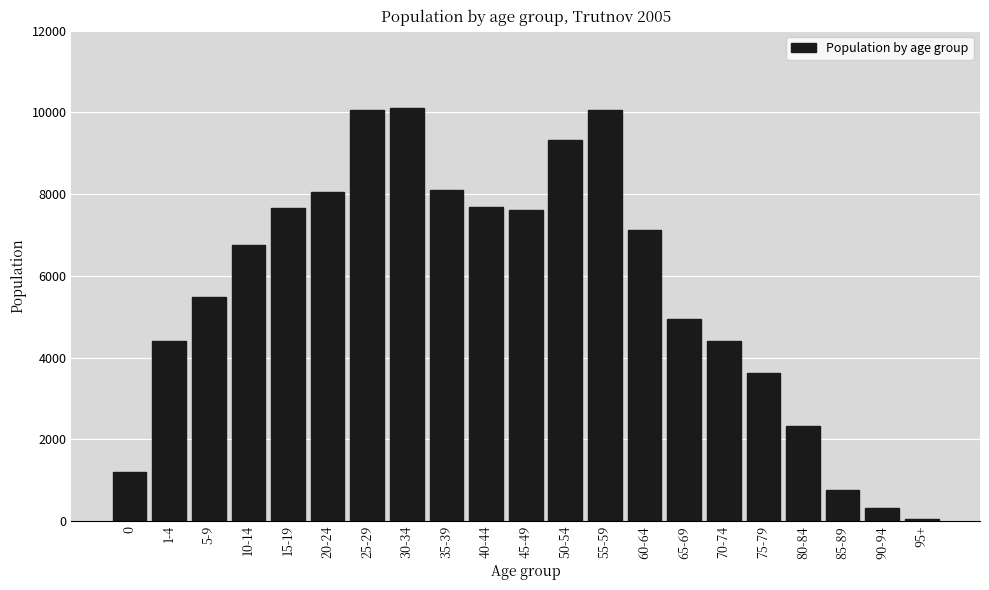

What is the difference between the maximum and second lowest values?

9793